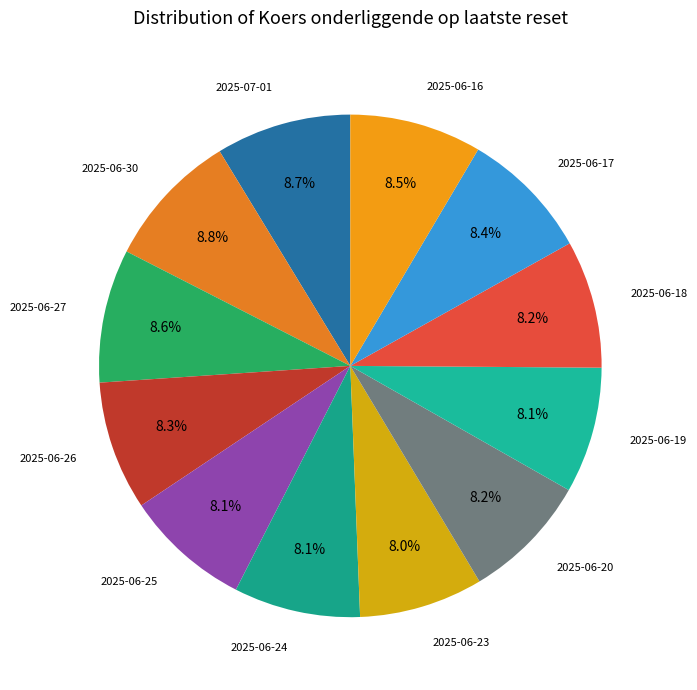

Is there a majority slice in this chart?

No